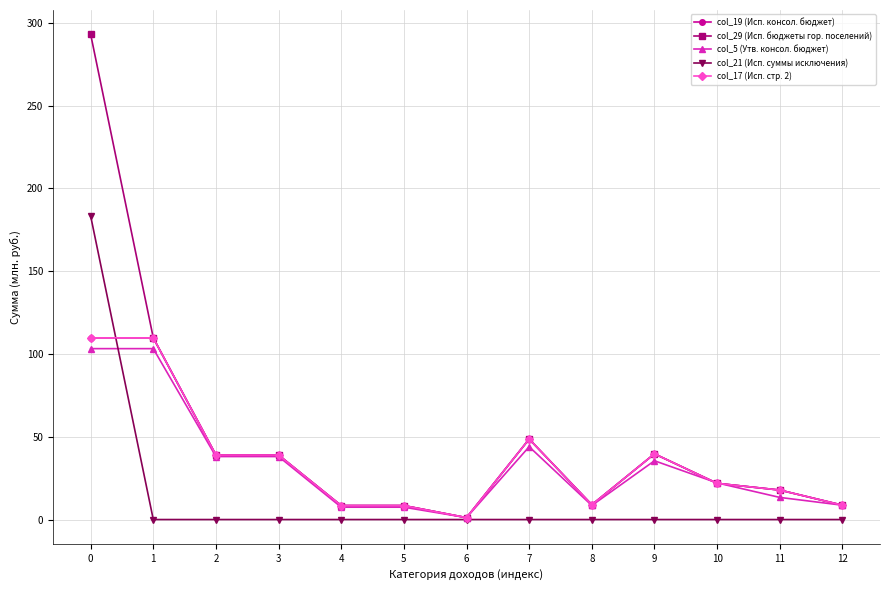

The col_29 (Исп. бюджеты гор. поселений) series shows 17.8 at 11. True or false?

True